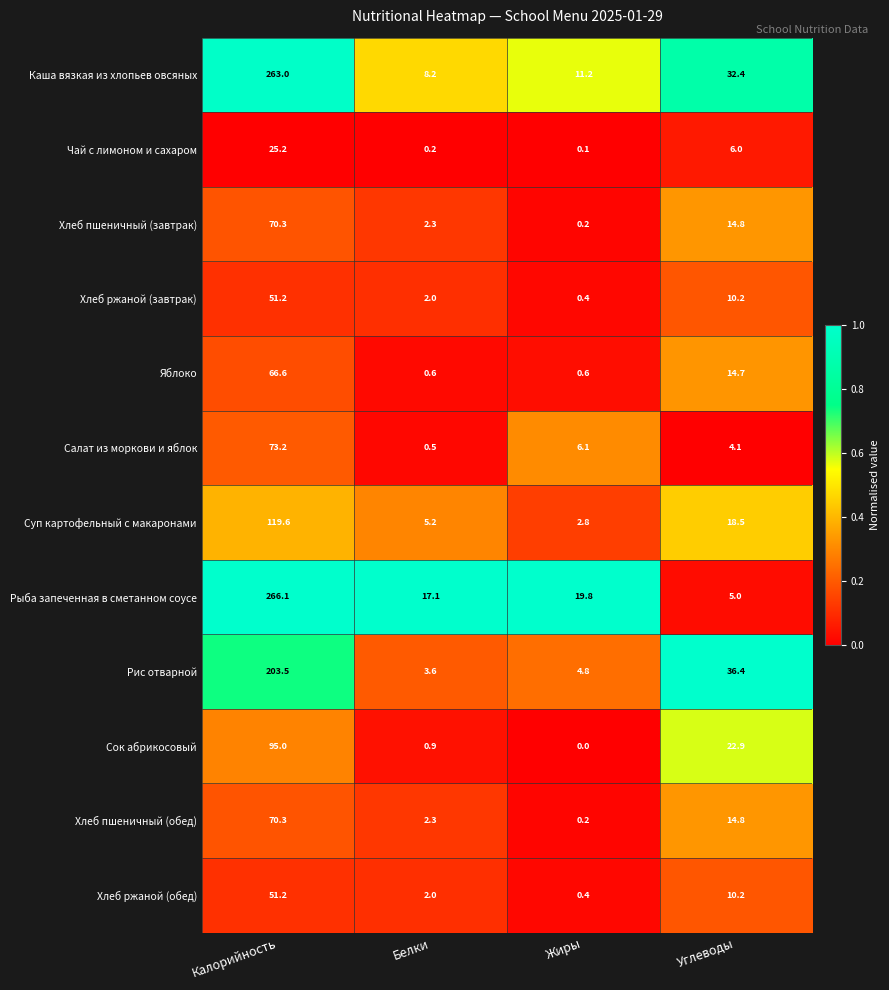

Which series changed the most between Калорийность and Жиры?

Каша вязкая из хлопьев овсяных